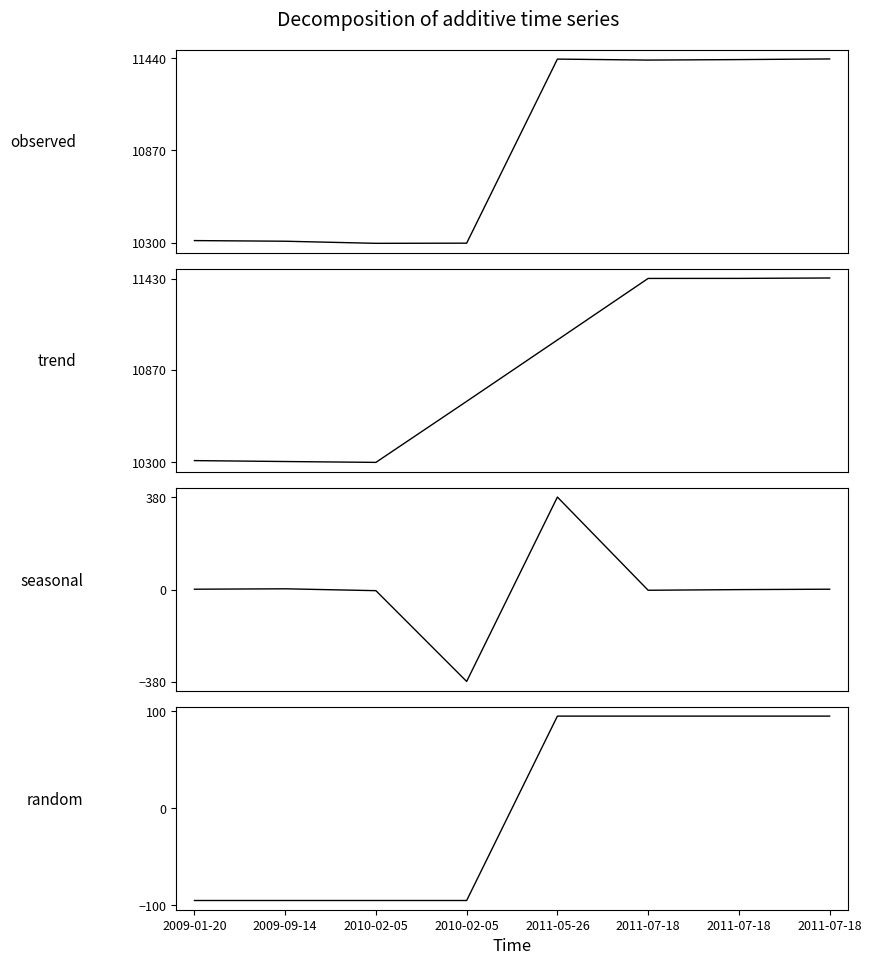

True or false: observed has a value of 10297.0 at 2010-02-05.

True